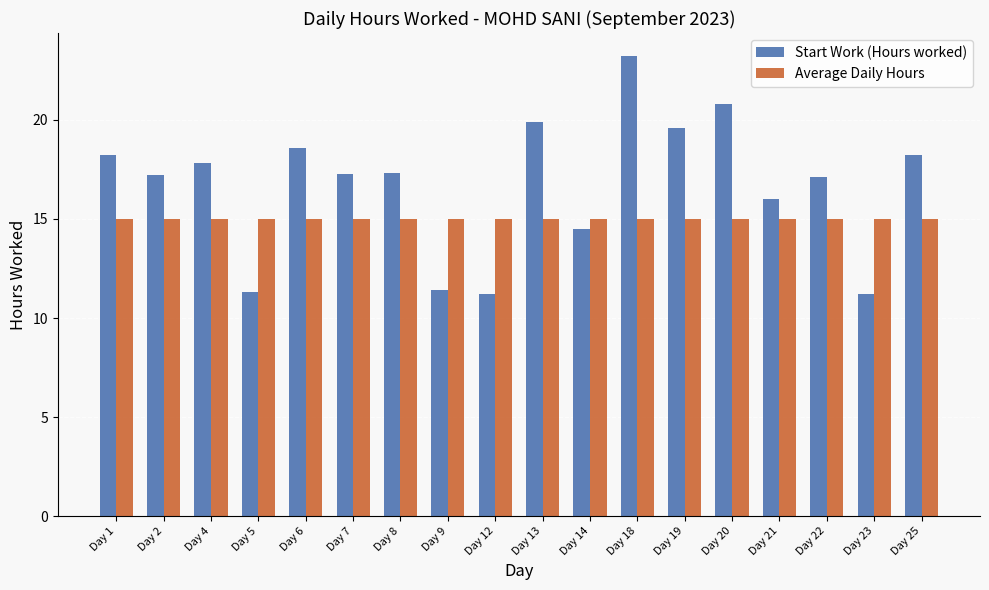

What is the difference between the maximum and minimum values in the Start Work (Hours worked) series?

12.0